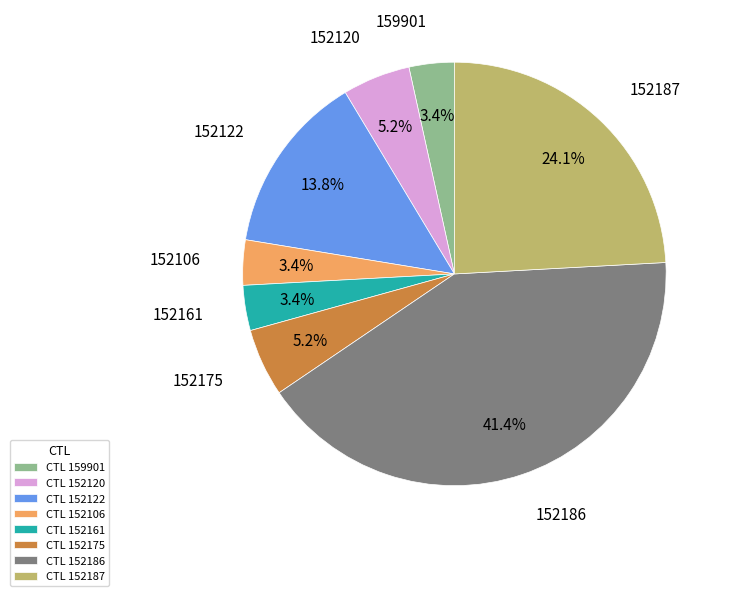

What is the total percentage of CTL 152161 and CTL 152120?

8.6%